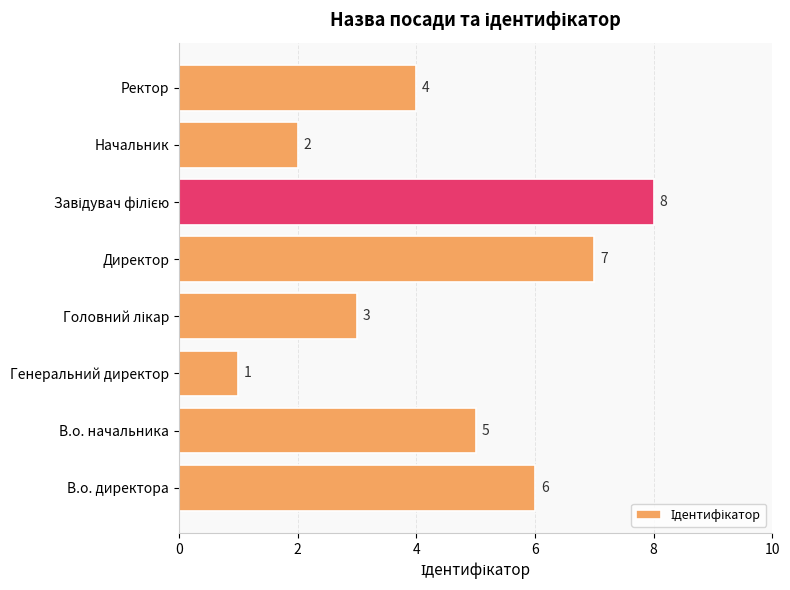

What is the maximum value shown in the chart?

8